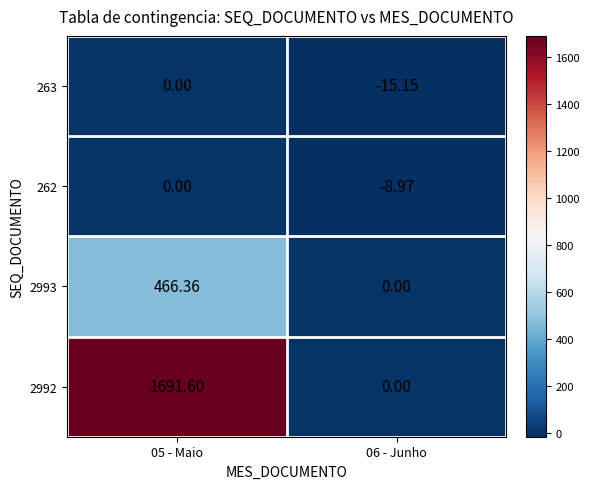

How many categories are shown in the chart?

2